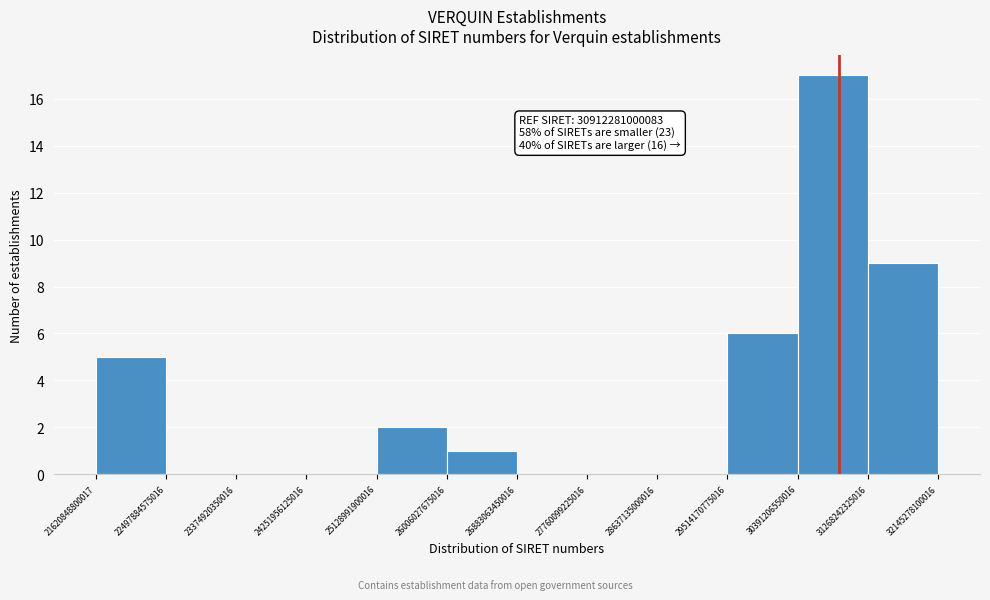

Over which range of the x-axis is the bar tallest?

30391206550016 to 31268242325016